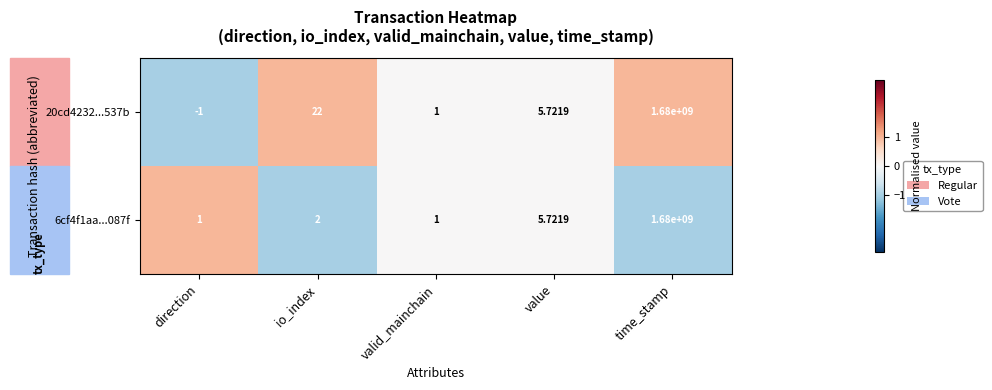

Rank the categories by 20cd4232...537b value from highest to lowest.

time_stamp, io_index, value, valid_mainchain, direction